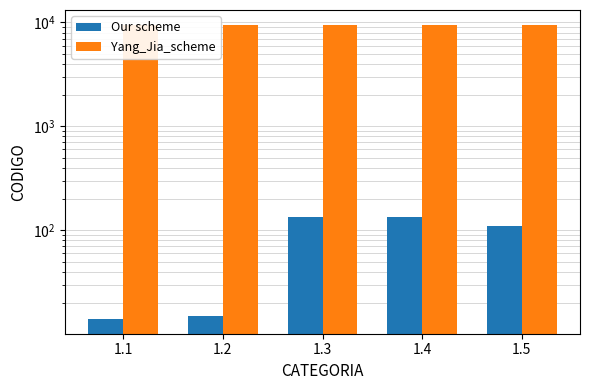

At 1.2, list the series in order from largest to smallest.

Yang_Jia_scheme, Our scheme